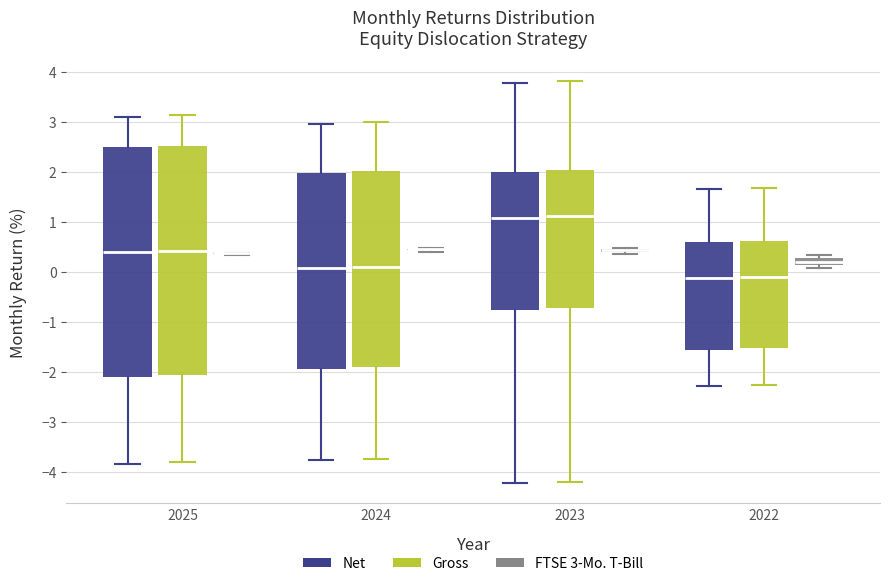

Where is the lower edge of the box for 2025 (Gross) on the y-axis? The values are not printed on the chart, so give them approximately, as read against the axis.

-2.1